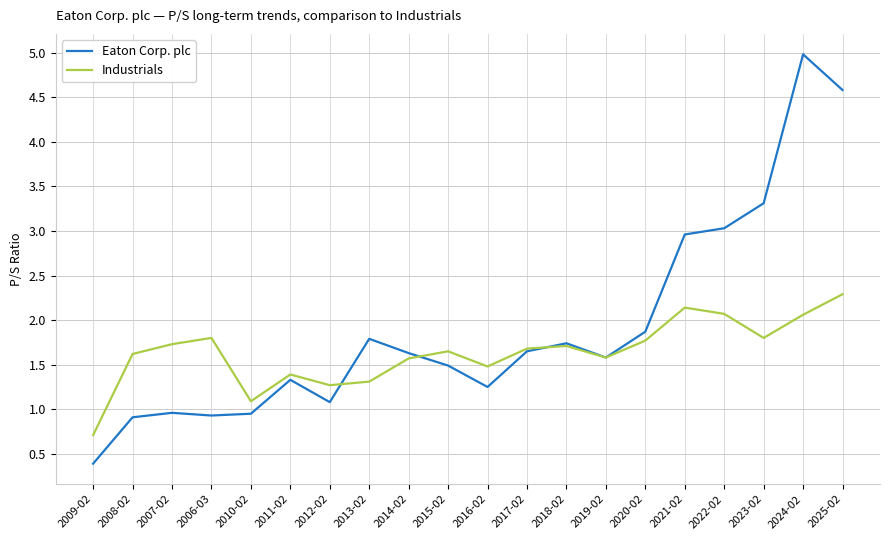

True or false: Eaton Corp. plc has more than 1 interior local peaks.

True